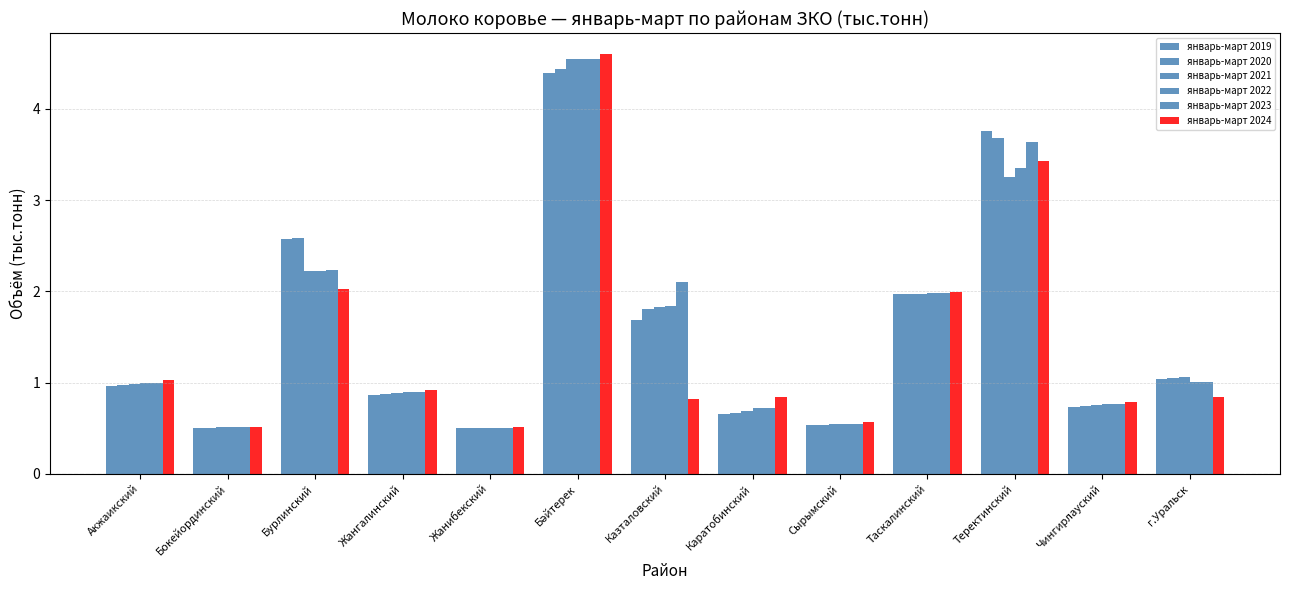

At which label does январь-март 2019 reach its peak?

Бәйтерек